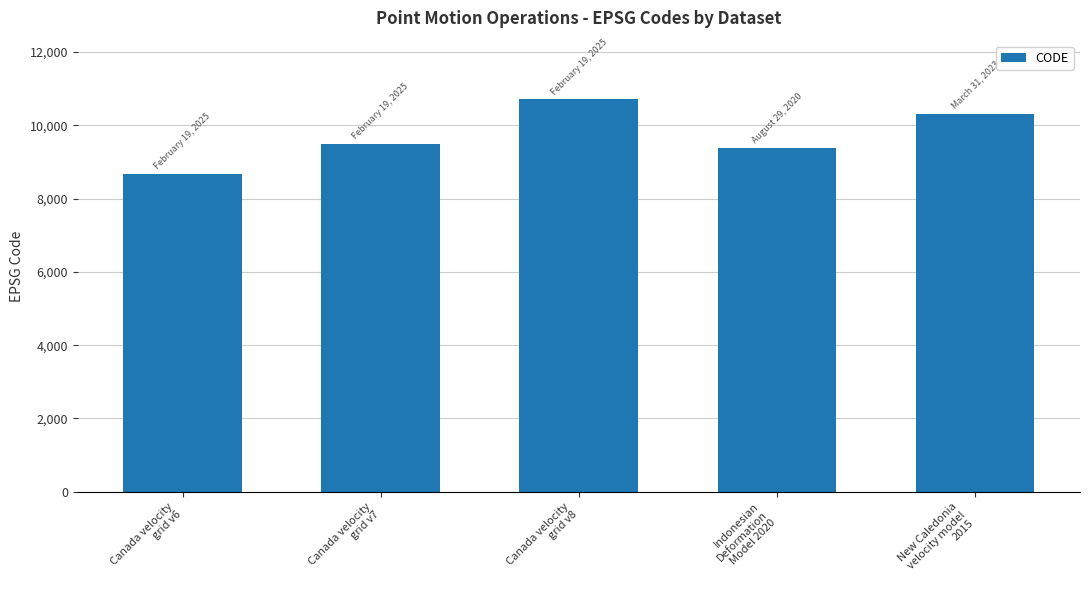

Reading right to left, what are all the values shown in this chart?

10323	9375	10707	9483	8676